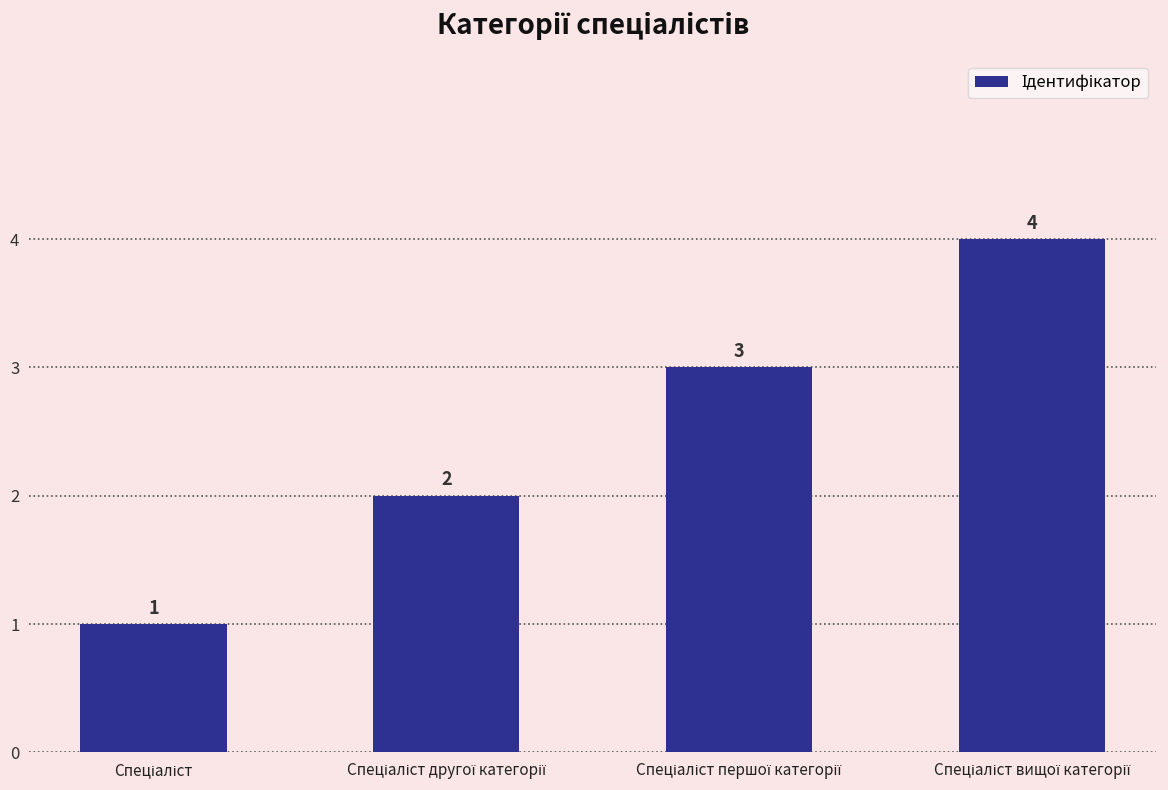

What is the sum of all values?

10